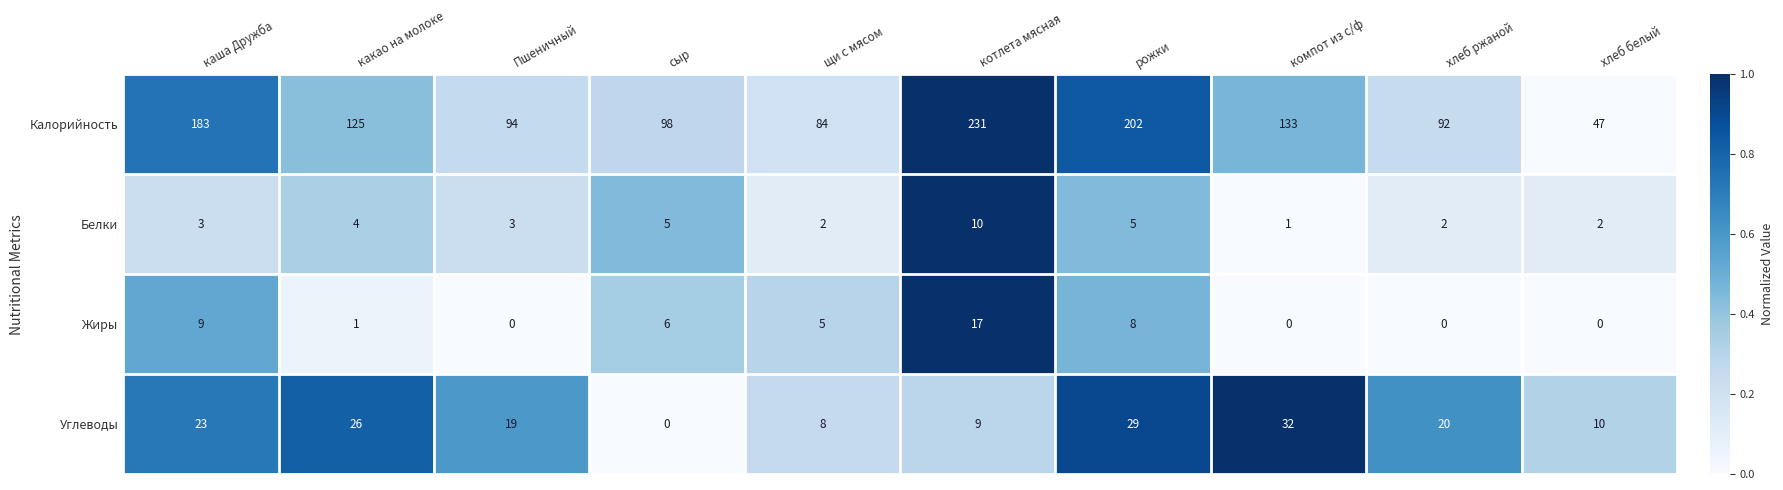

At which label is Калорийность closest to 139?

компот из с/ф